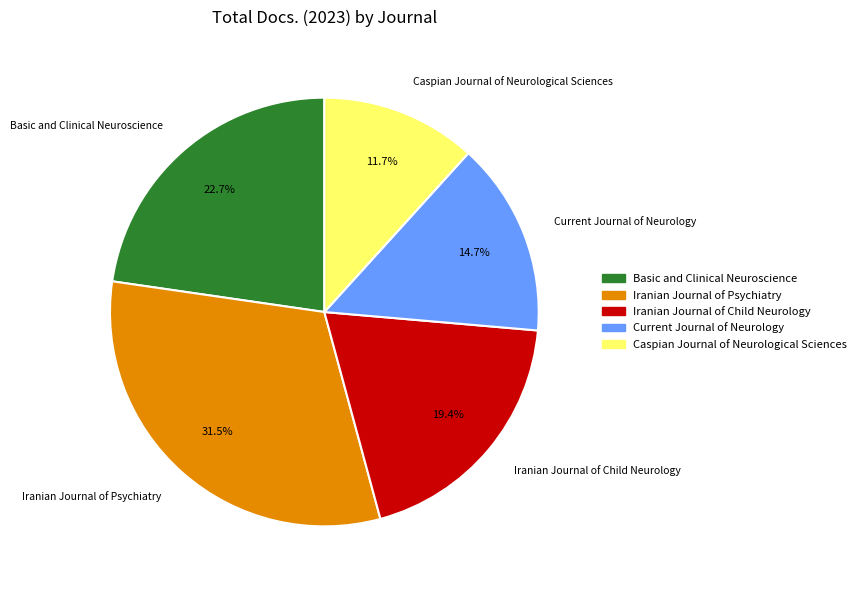

What is the smallest slice in the pie chart?

Caspian Journal of Neurological Sciences